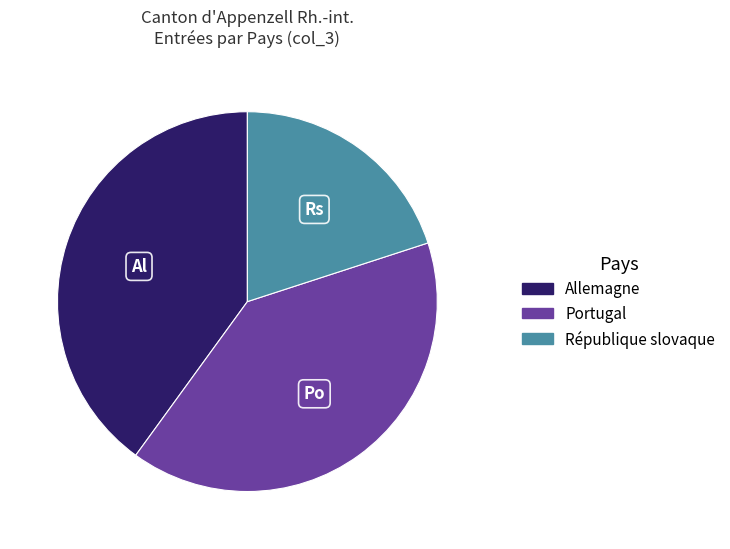

What is the smallest slice in the pie chart?

République slovaque